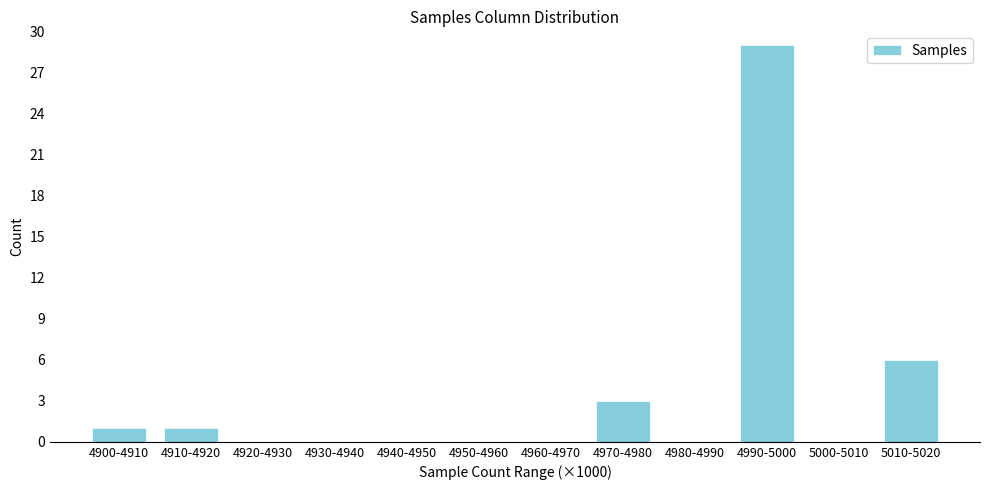

Reading left to right, what are all the values shown in this chart?

4900-4910=1	4910-4920=1	4920-4930=0	4930-4940=0	4940-4950=0	4950-4960=0	4960-4970=0	4970-4980=3	4980-4990=0	4990-5000=29	5000-5010=0	5010-5020=6